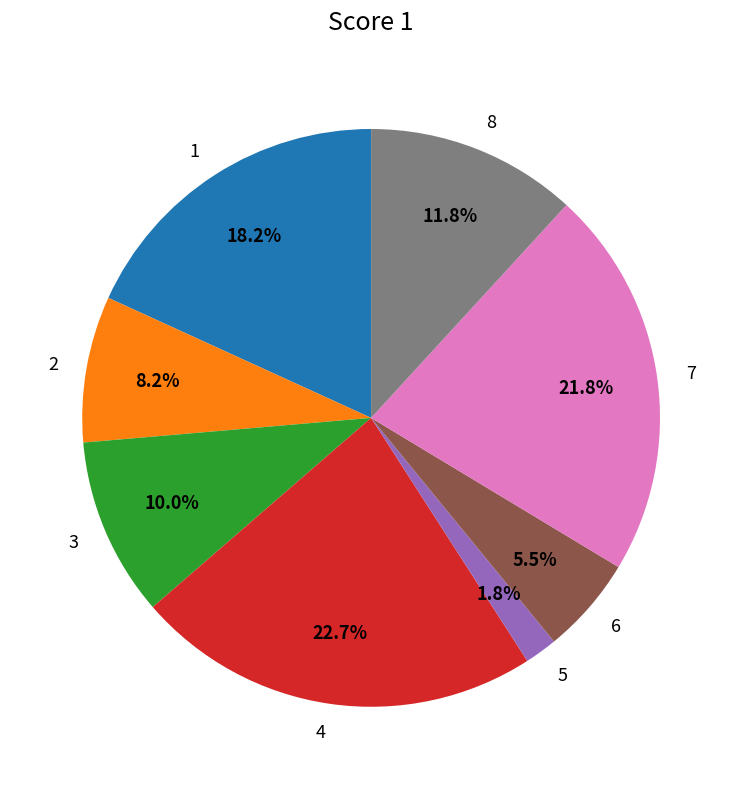

What portion of the pie excludes 6?

94.5%